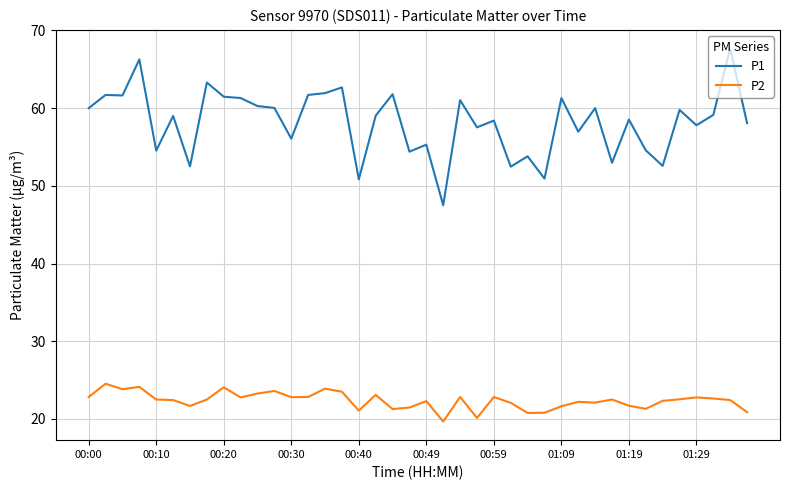

Which series has the largest total across all categories?

P1